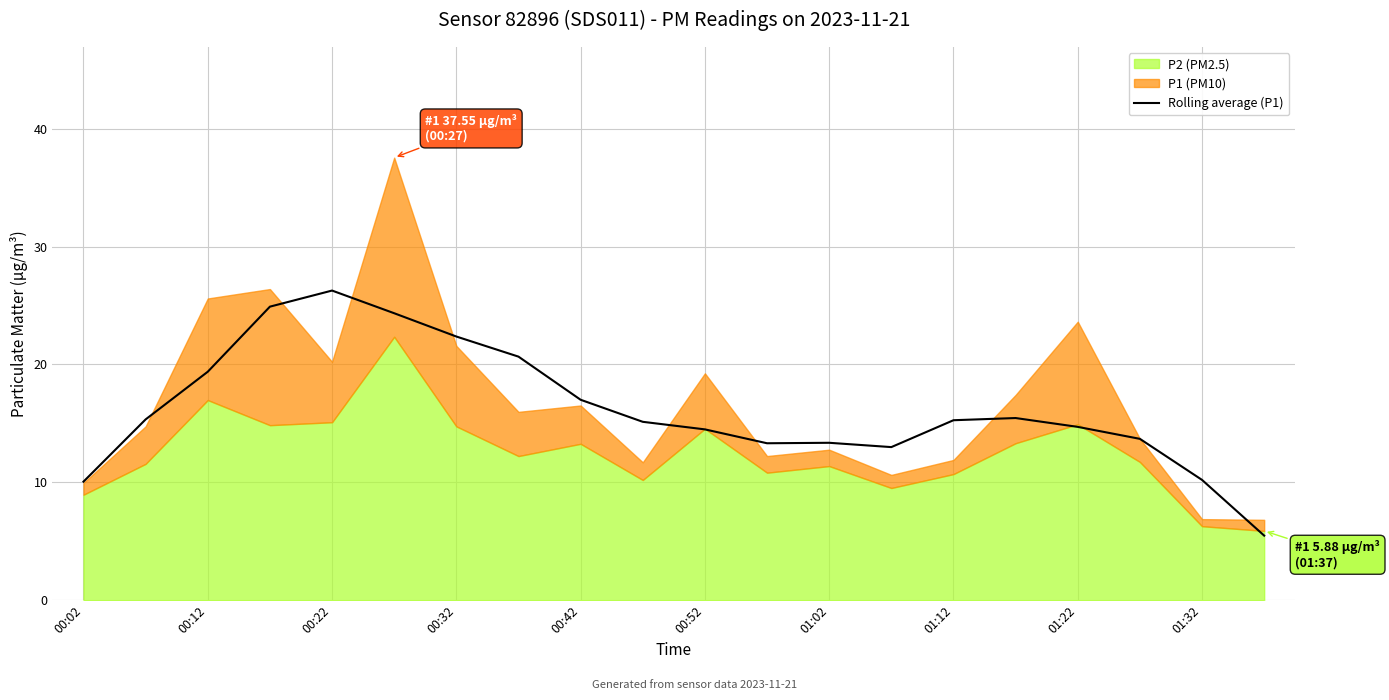

At which label does Rolling average (P1) reach its peak?

00:22